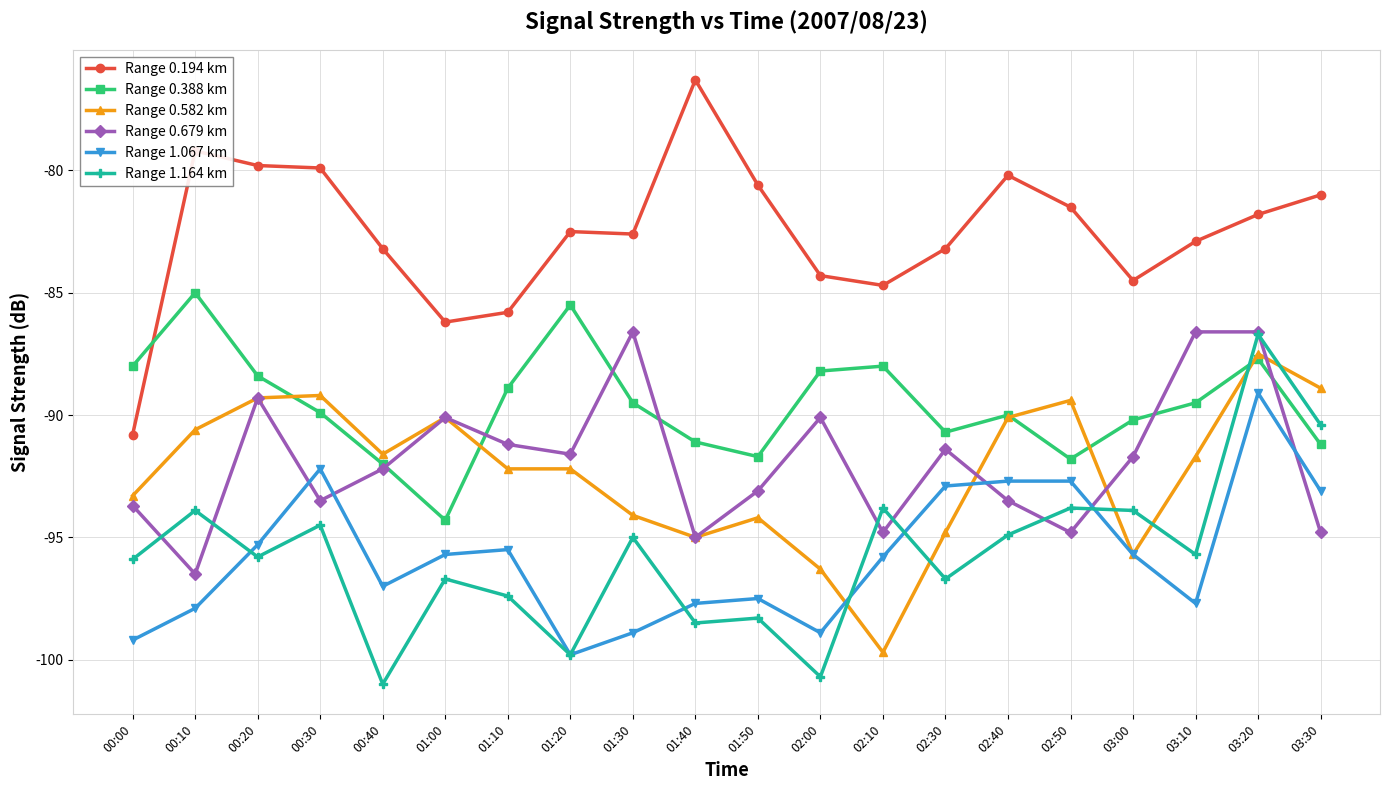

How many lines are shown in the chart?

6